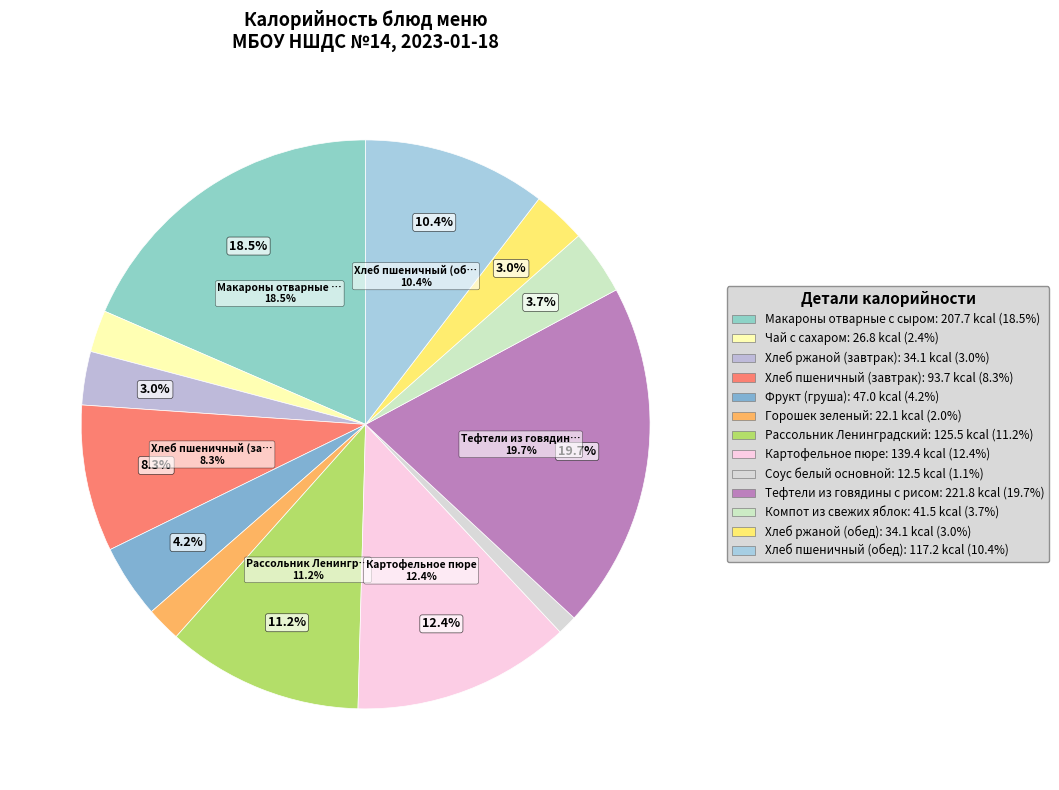

How many slices are in this pie chart?

13